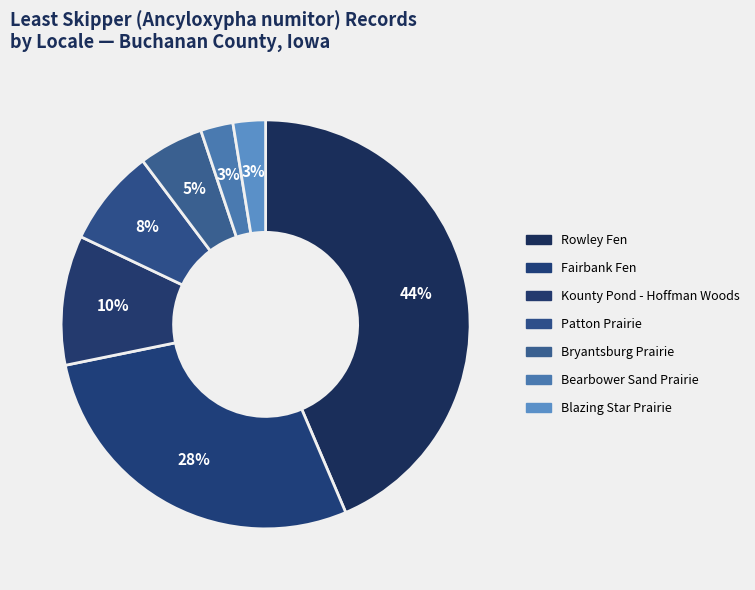

How many slices are in this pie chart?

7